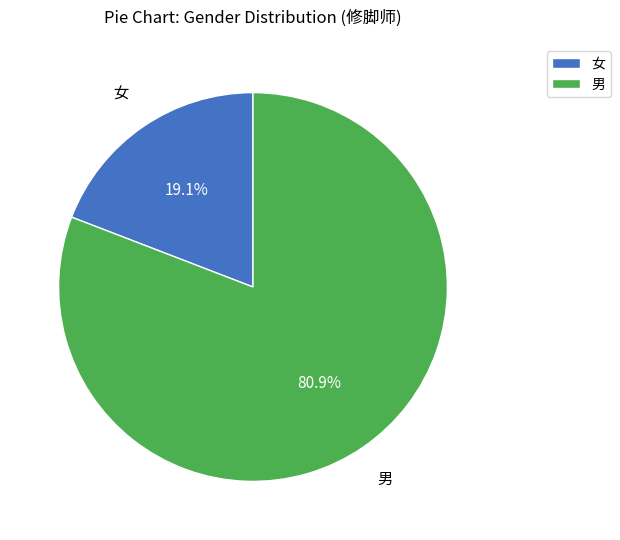

The 女 slice represents 26% of the pie. True or false?

False